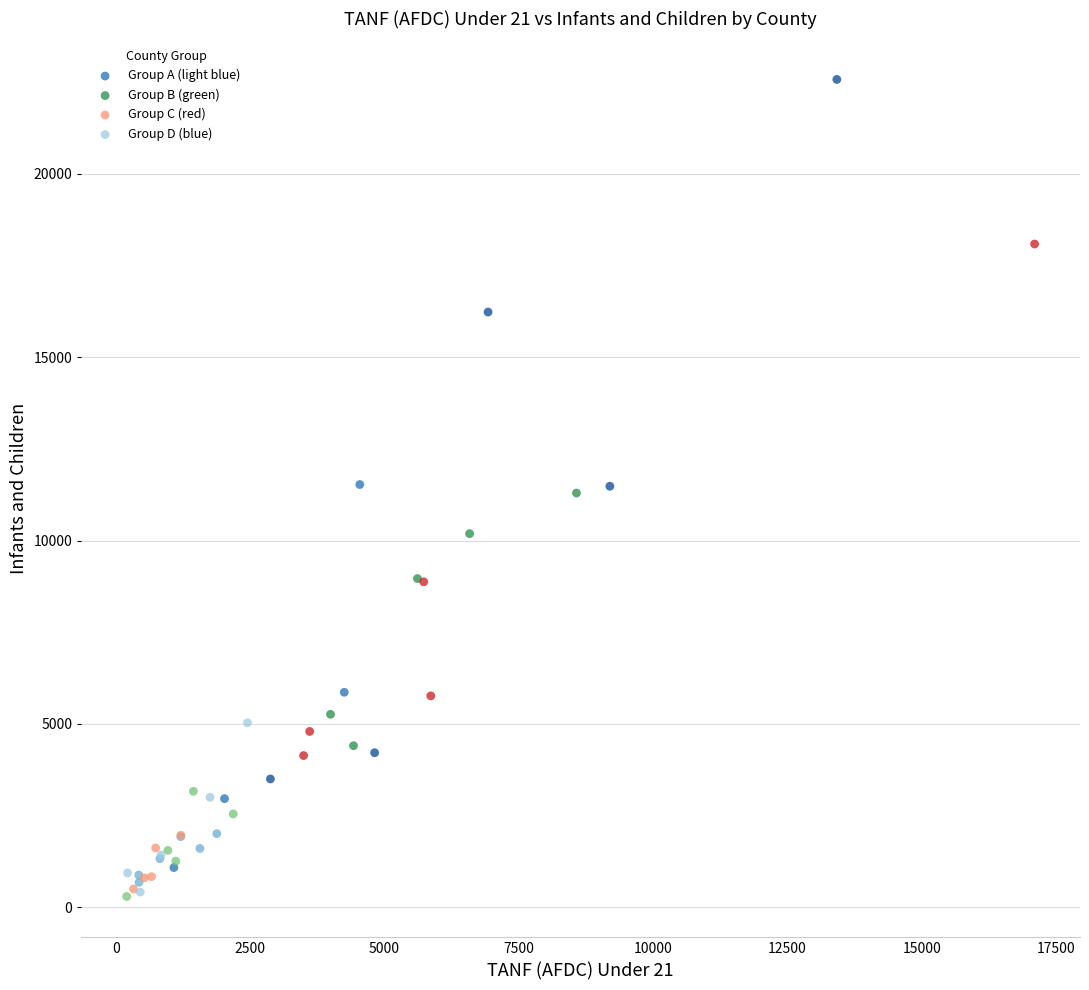

Which series contains the highest Y value?

Group D (blue)